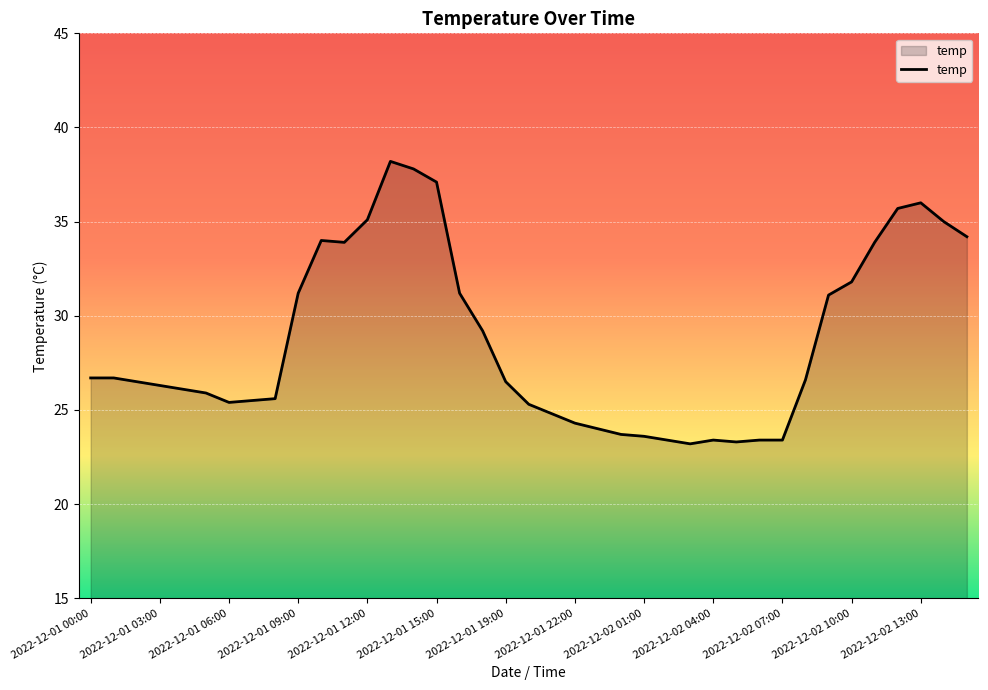

What is the minimum value shown in the chart?

23.2